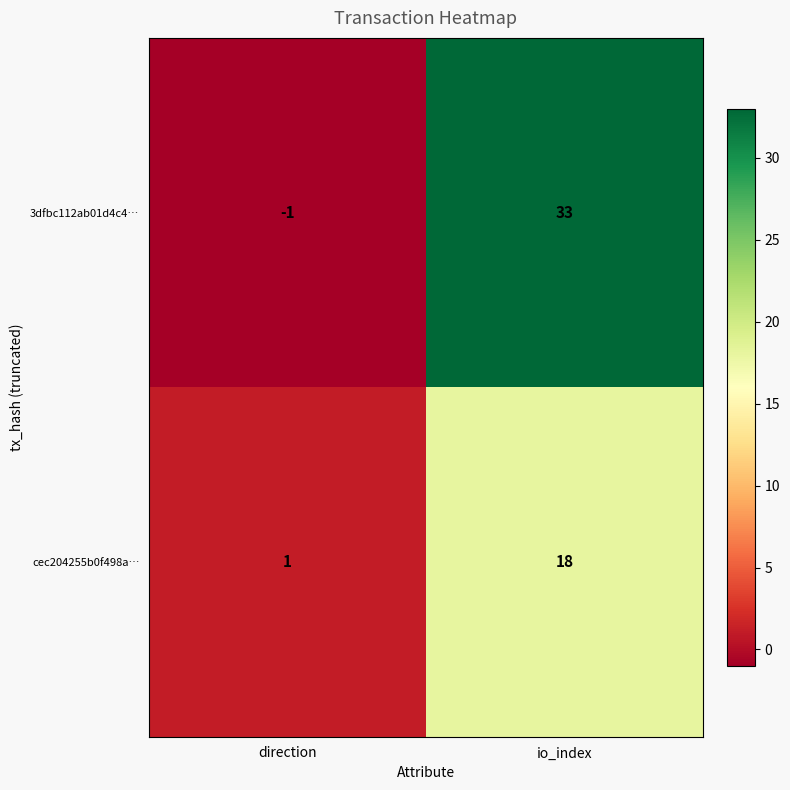

How many distinct data groups are displayed?

2